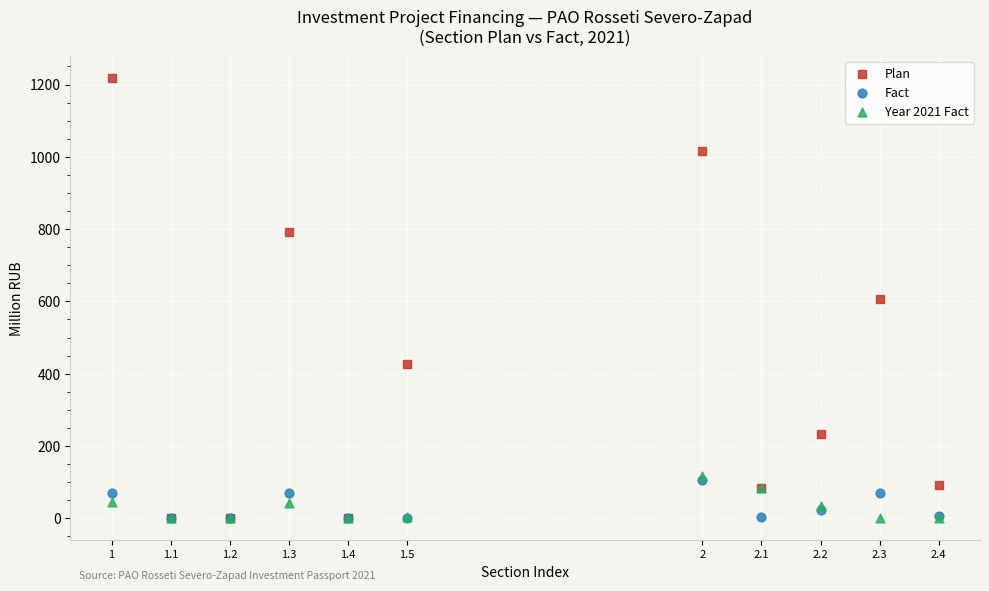

What are all the series names shown in the legend?

Plan, Fact, Year 2021 Fact